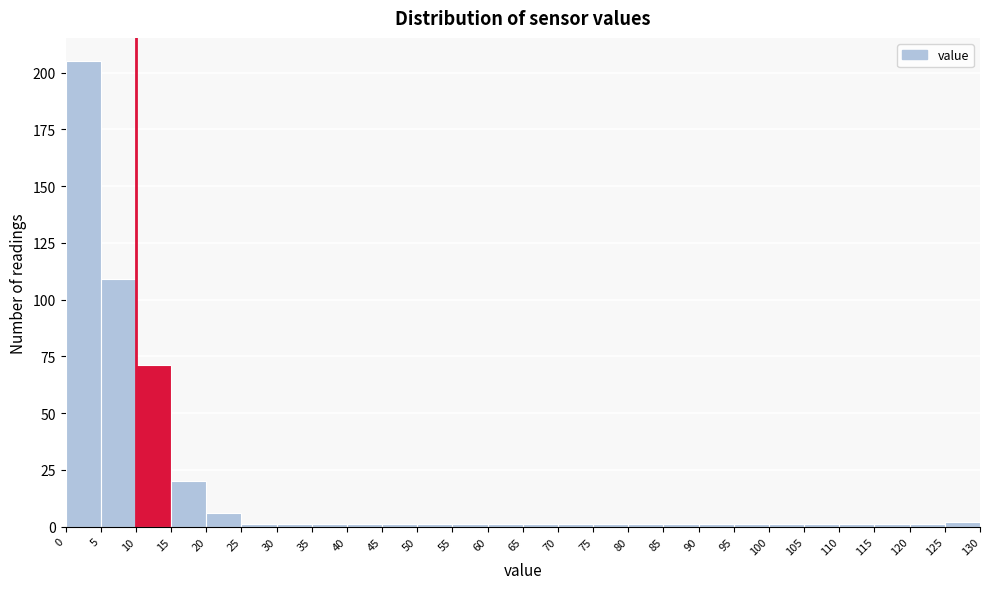

Over which range of the x-axis is the bar tallest?

0 to 5